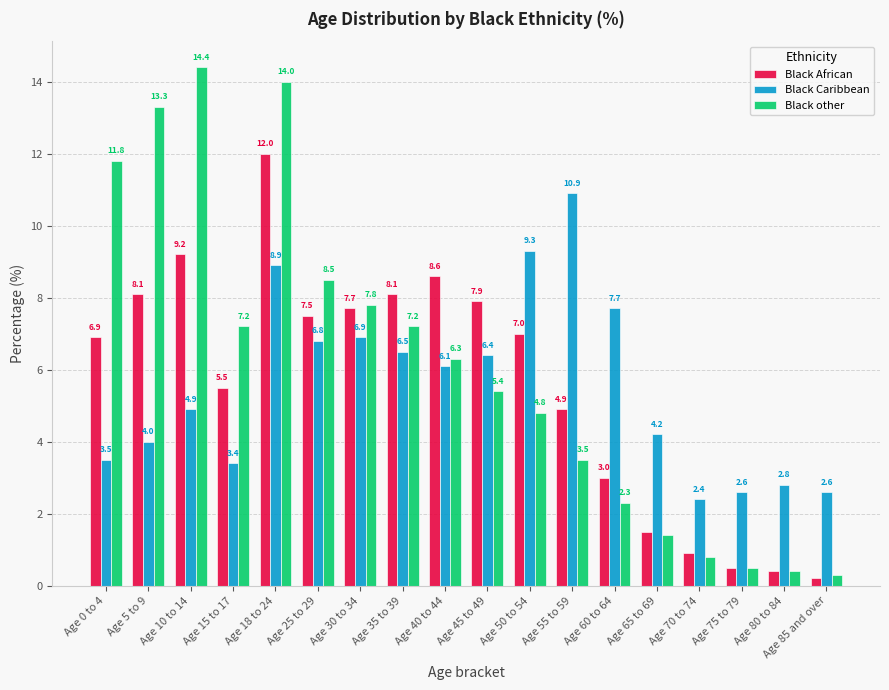

How many series are shown in this chart?

3